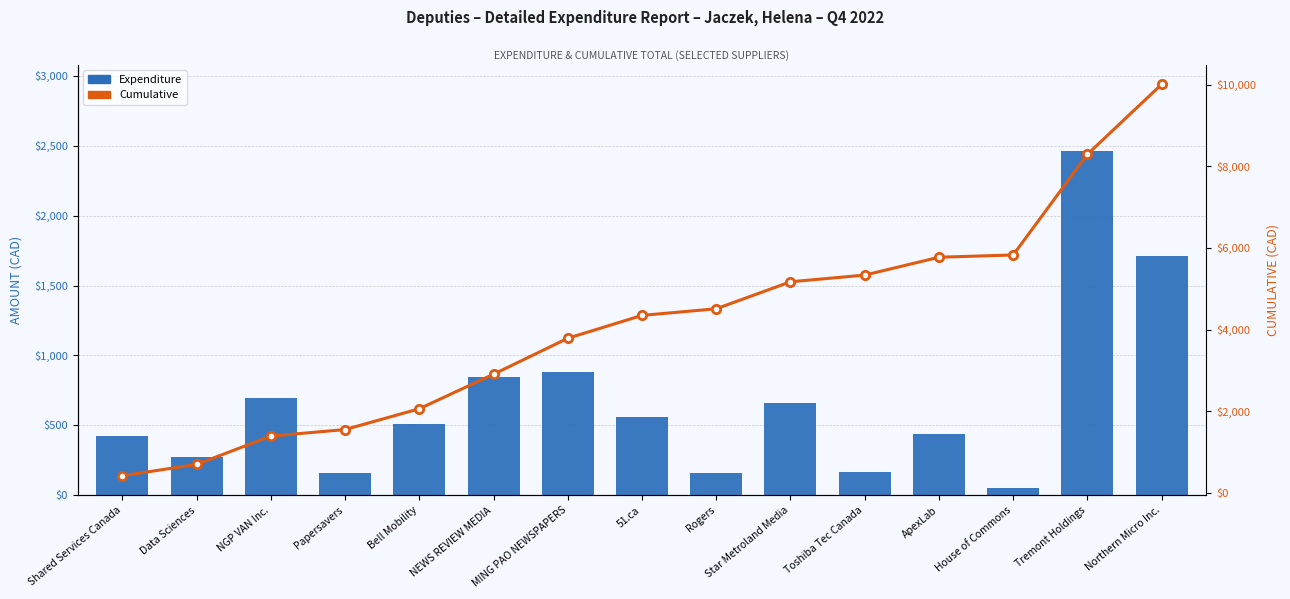

What is the value of the Cumulative bar at the 1st from the left?

424.1